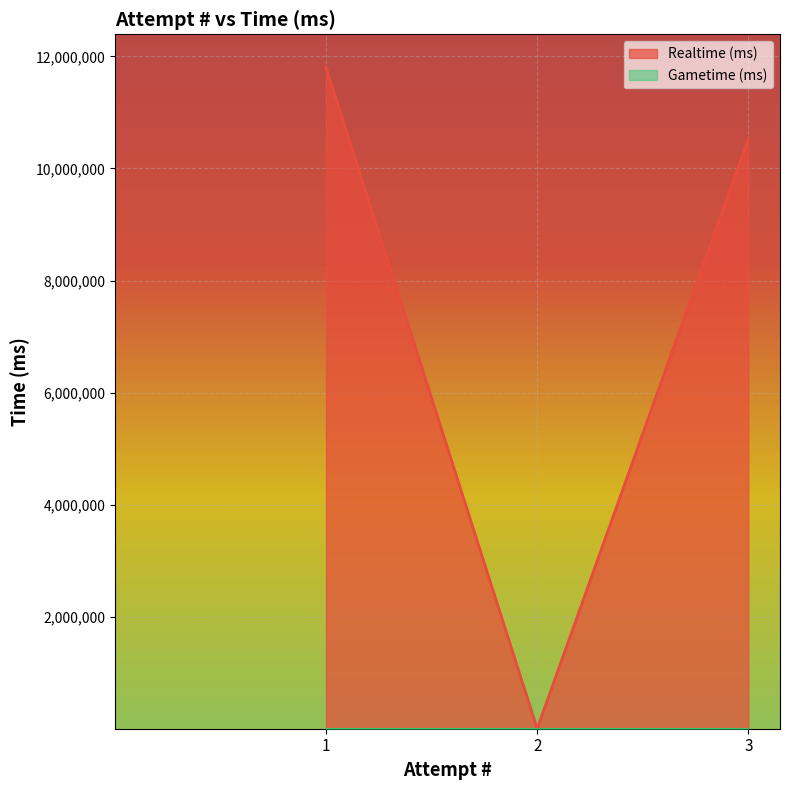

The chart shows a value of 5857368 at 1. True or false?

False